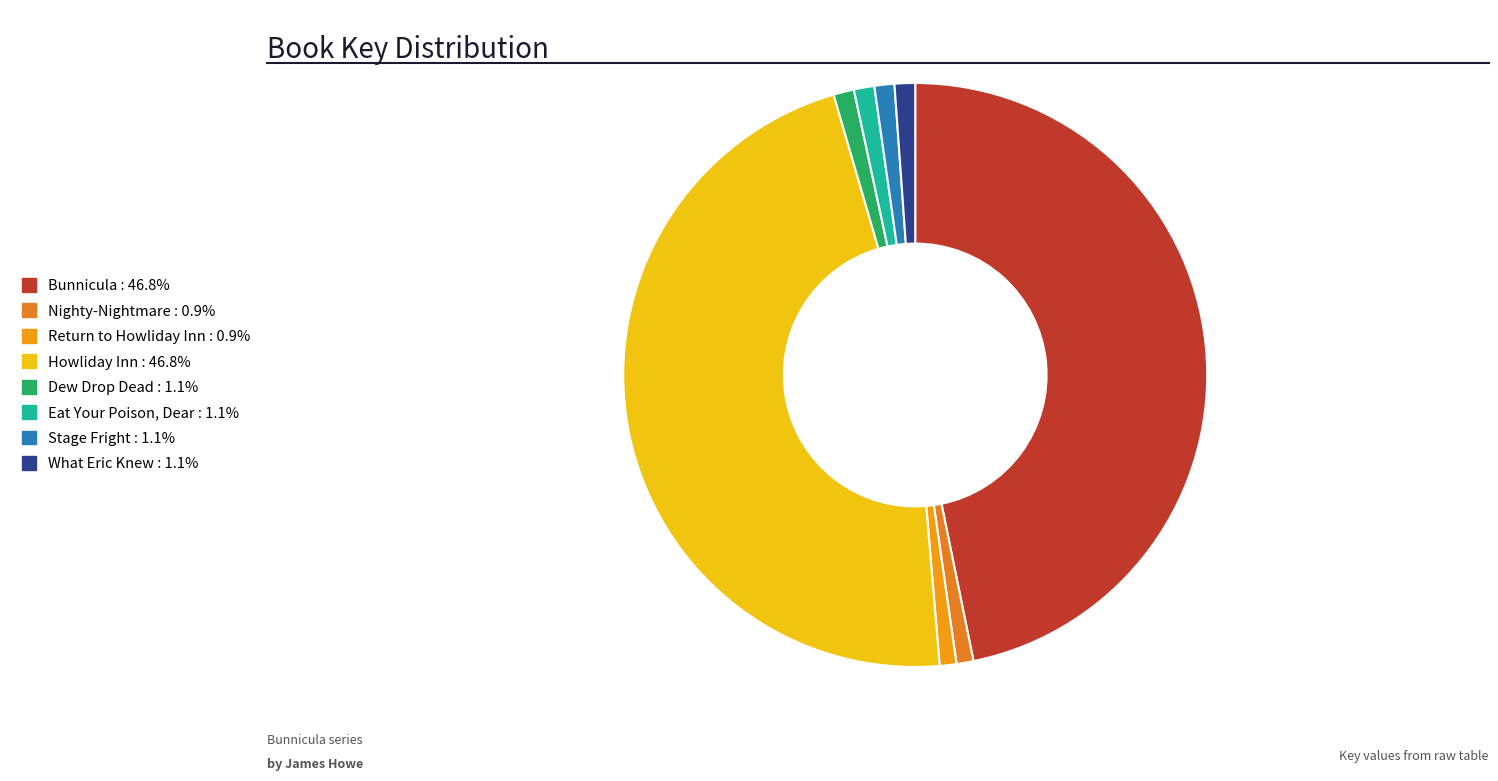

Which category has the biggest portion of the pie?

Howliday Inn